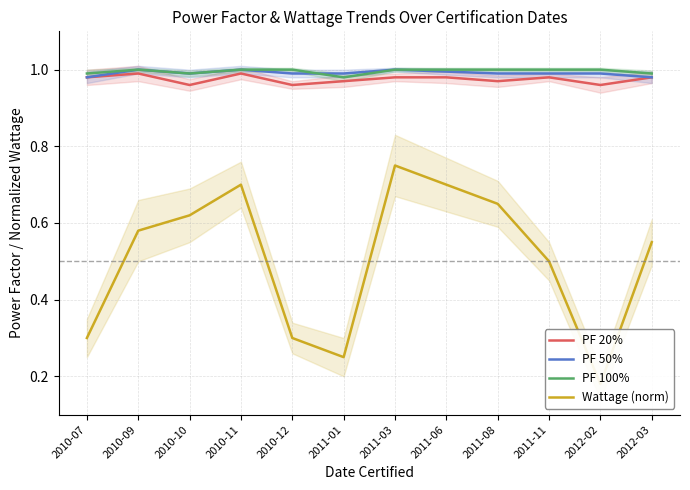

Is this an area chart (filled region under the line)?

No